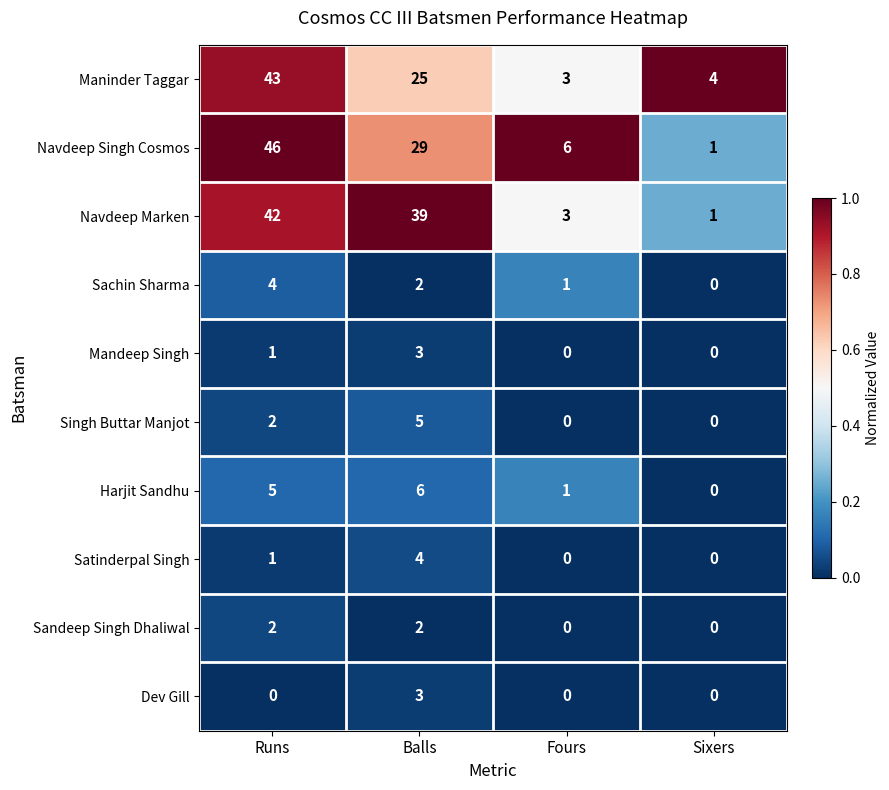

Where is Sachin Sharma nearest to the value 2?

Balls